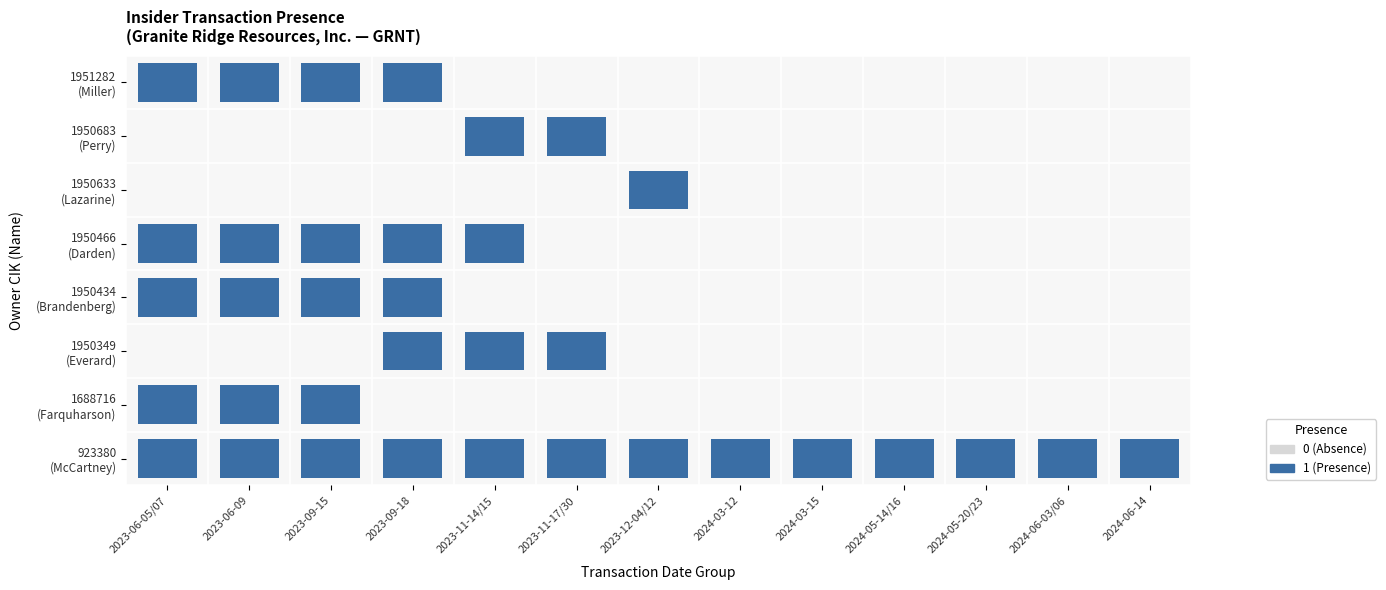

Reading right to left, extract all data points from this chart.

923380: 1	1	1	1	1	1	1	1	1	1	1	1	1
1688716: 0	0	0	0	0	0	0	0	0	0	1	1	1
1950349: 0	0	0	0	0	0	0	1	1	1	0	0	0
1950434: 0	0	0	0	0	0	0	0	0	1	1	1	1
1950466: 0	0	0	0	0	0	0	0	1	1	1	1	1
1950633: 0	0	0	0	0	0	1	0	0	0	0	0	0
1950683: 0	0	0	0	0	0	0	1	1	0	0	0	0
1951282: 0	0	0	0	0	0	0	0	0	1	1	1	1